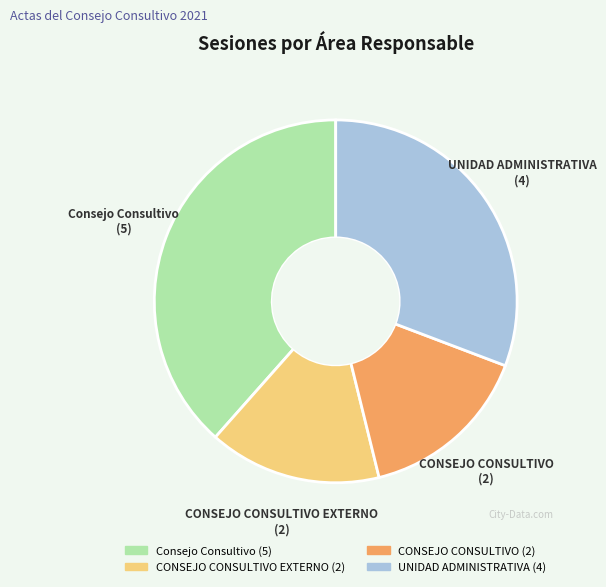

Is there a majority slice in this chart?

No